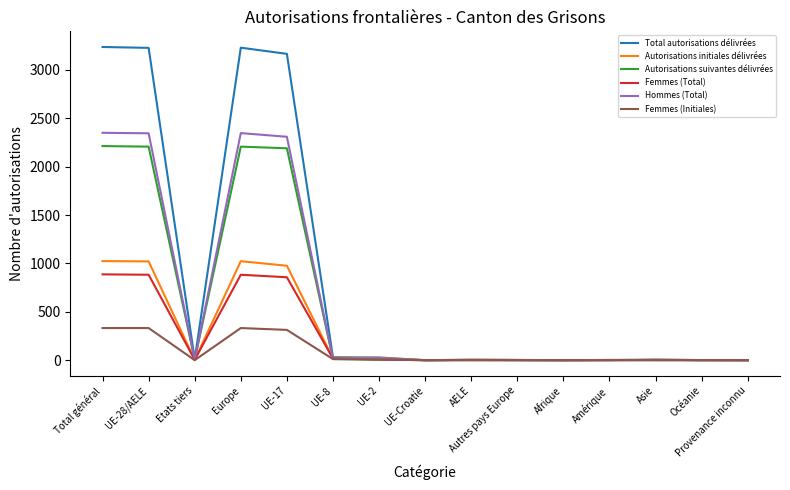

In Autorisations initiales délivrées, how many points are higher than both neighbors (excluding endpoints)?

4